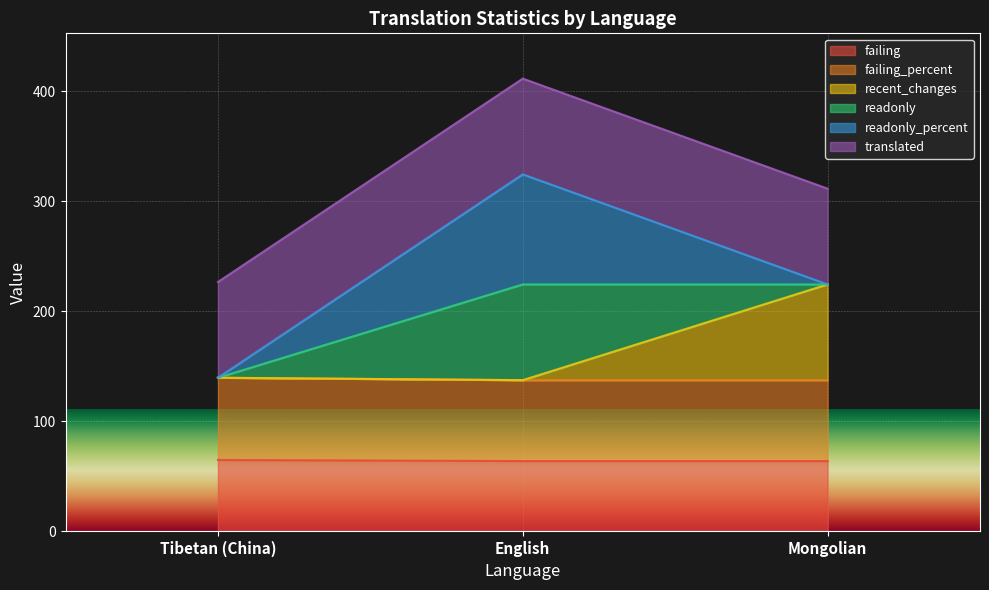

What is the total value across all series at English?

411.5